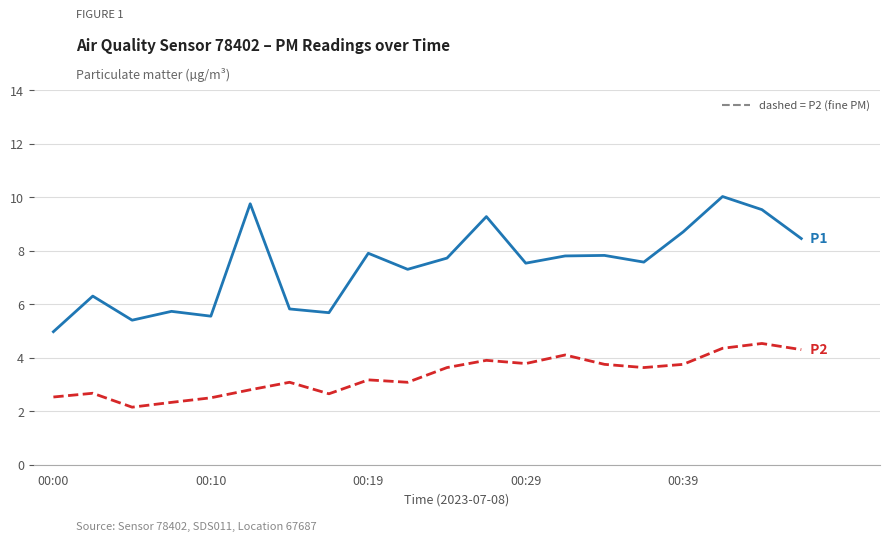

What is the maximum value shown in the chart?

10.0